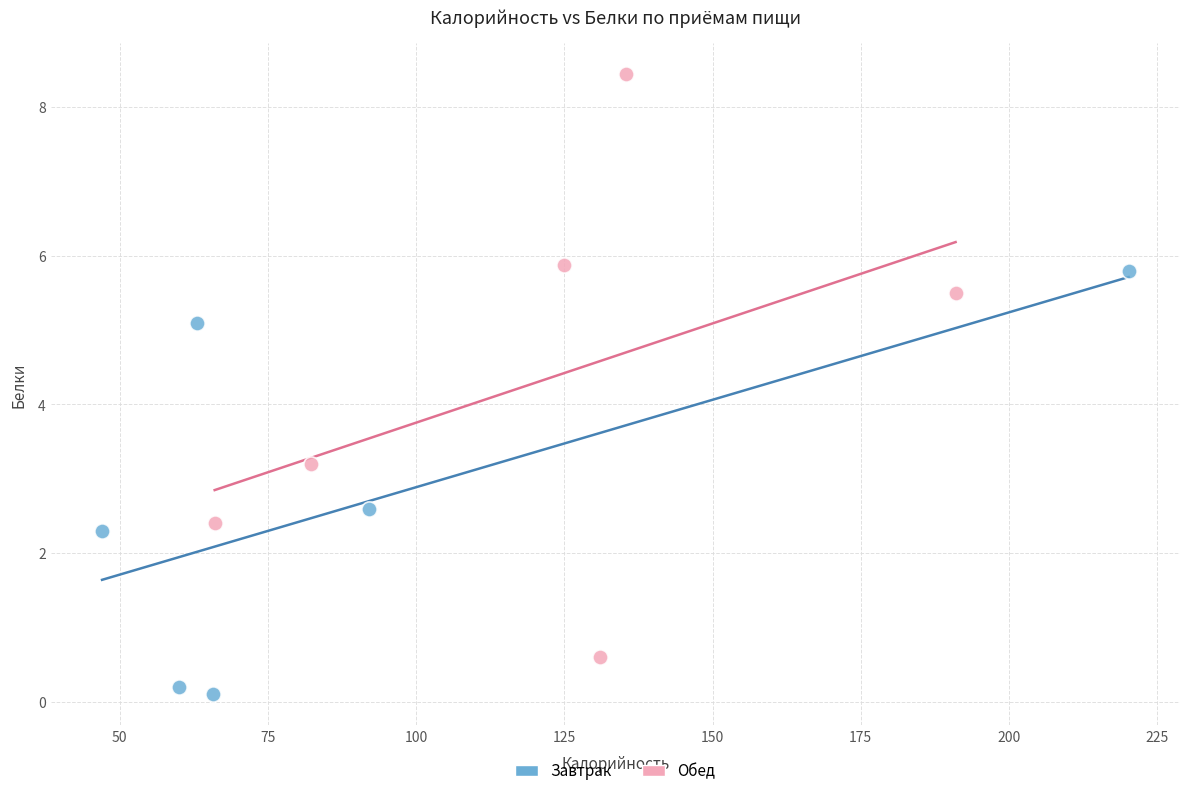

Which series contains the lowest Y value?

Завтрак